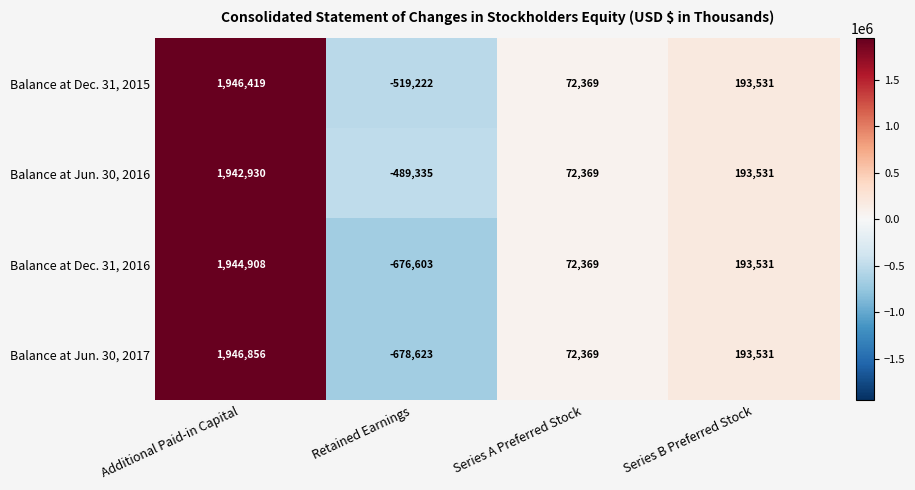

What is the smallest value displayed?

-678623